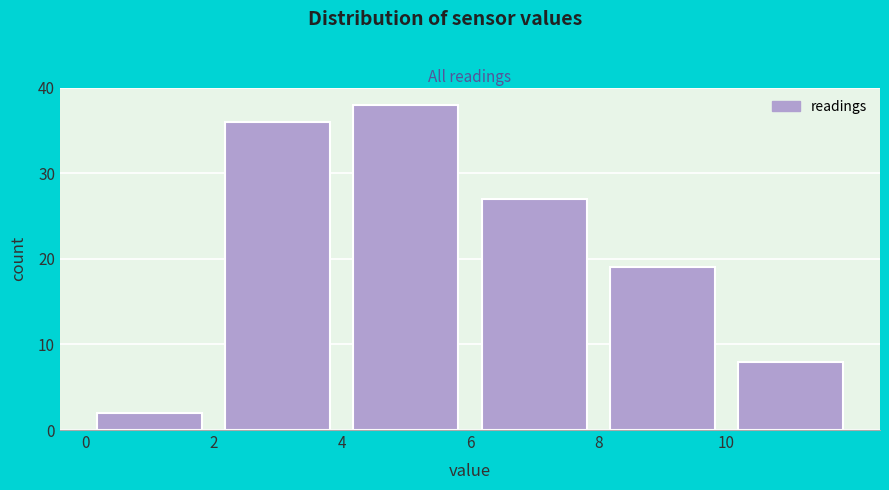

Over which range of the x-axis is the bar tallest?

4 to 6